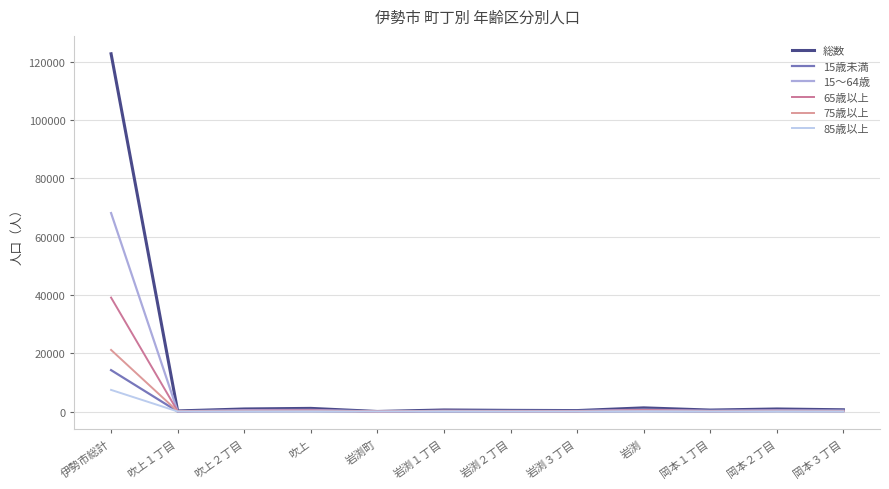

How many lines are shown in the chart?

6